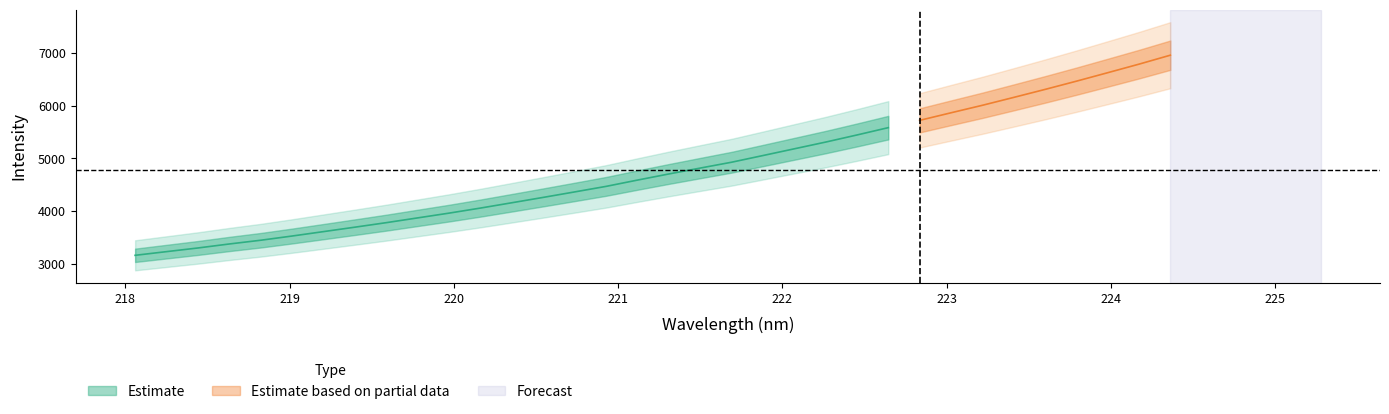

What is the value of the y point at the 6th from the left?

3528.5